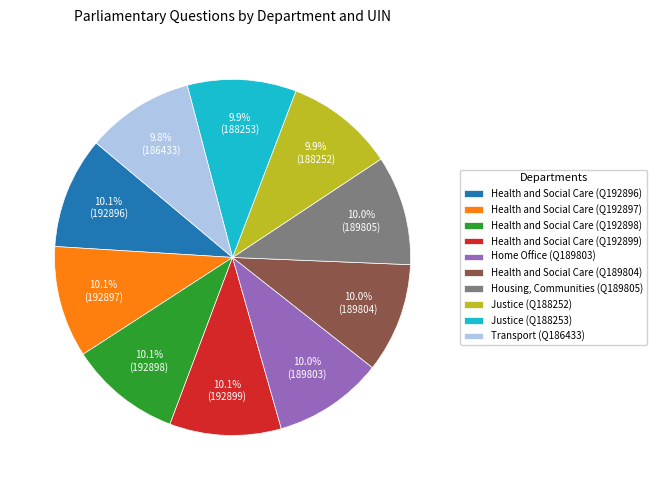

What portion of the pie excludes Health and Social Care (Q192898)?

89.9%